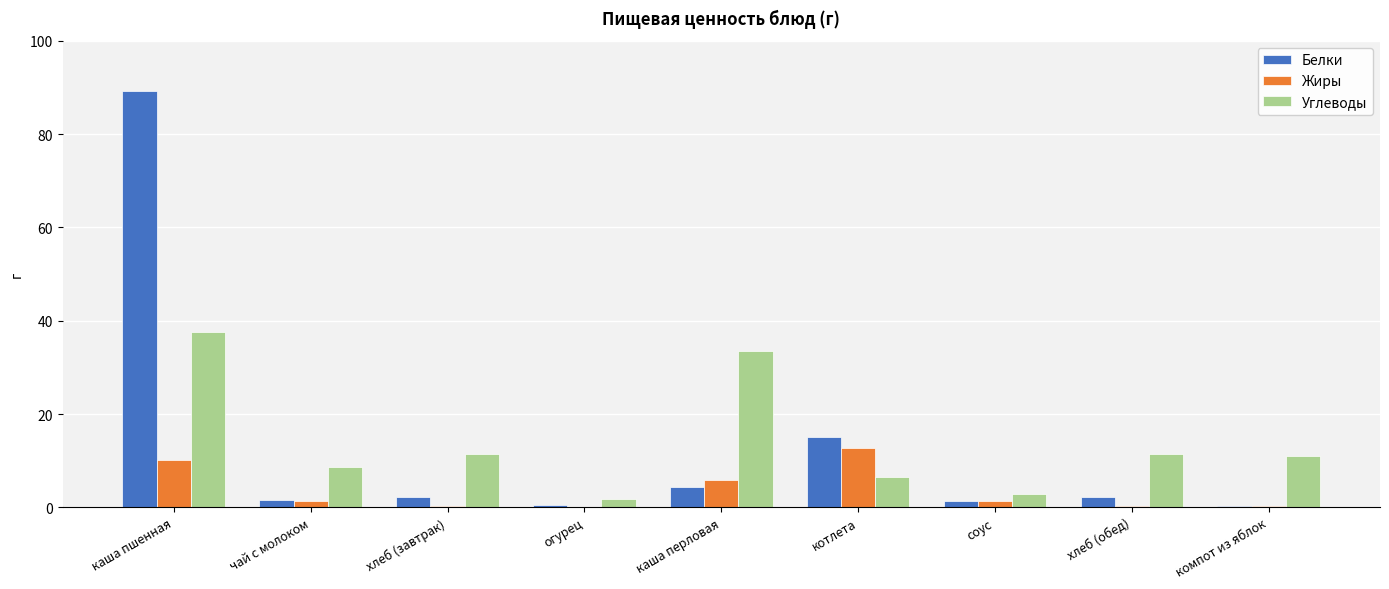

What are all the series names shown in the legend?

Белки, Жиры, Углеводы